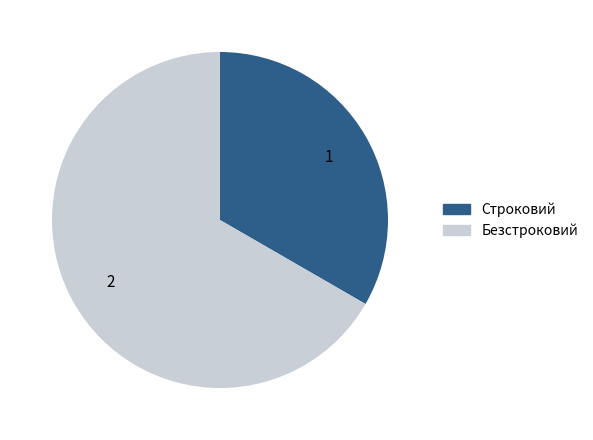

Which category has the smallest portion of the pie?

Строковий